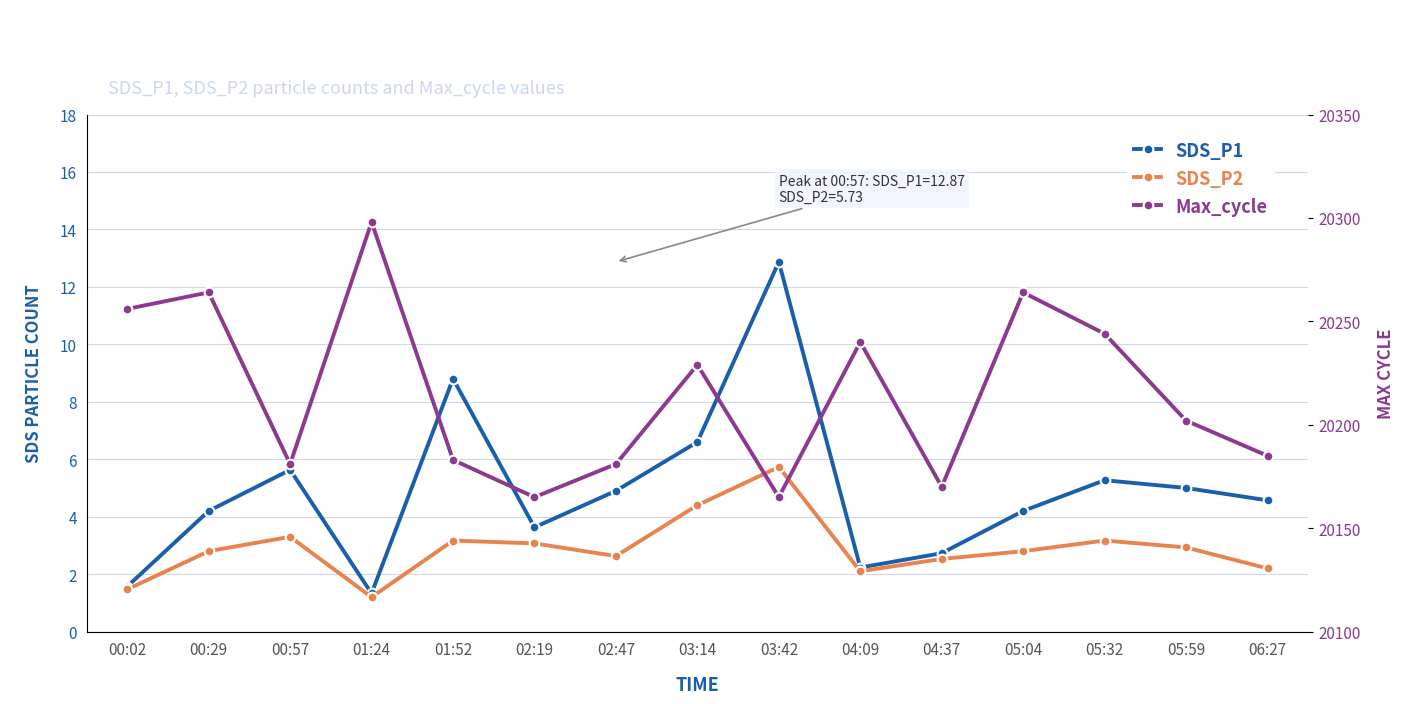

True or false: Max_cycle and SDS_P2 cross at least once.

False